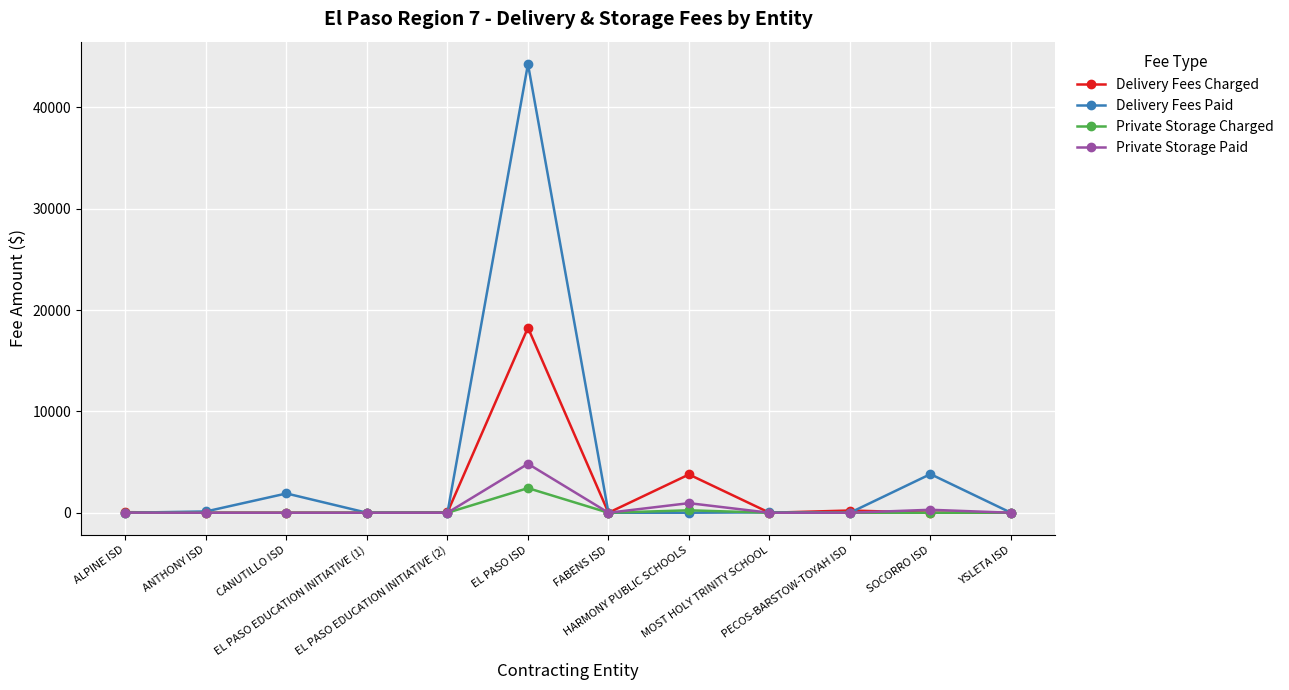

List the series in order of their peak value, lowest first.

Private Storage Charged, Private Storage Paid, Delivery Fees Charged, Delivery Fees Paid